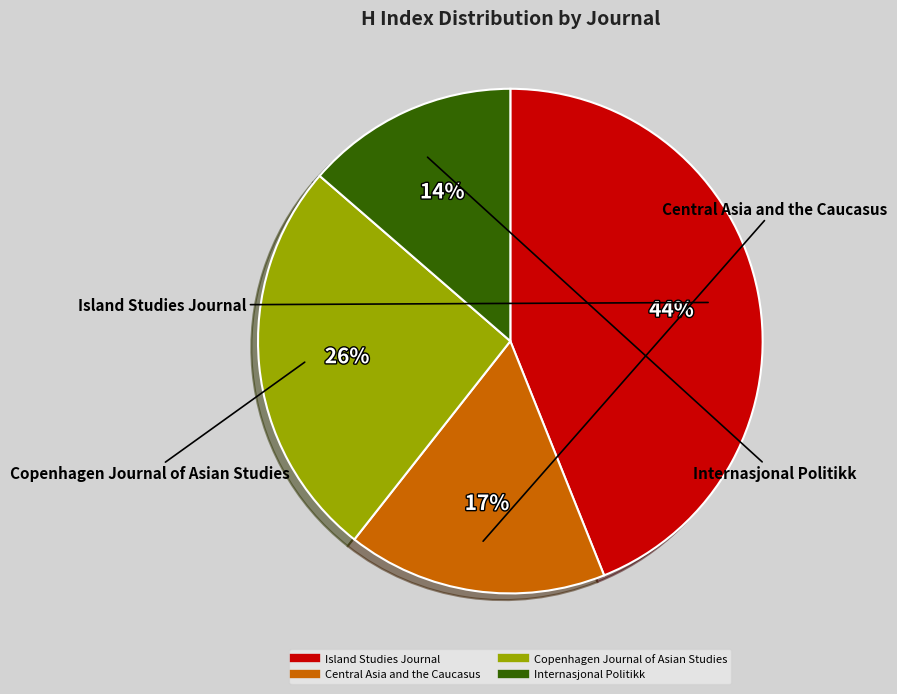

How many segments does this pie chart have?

4